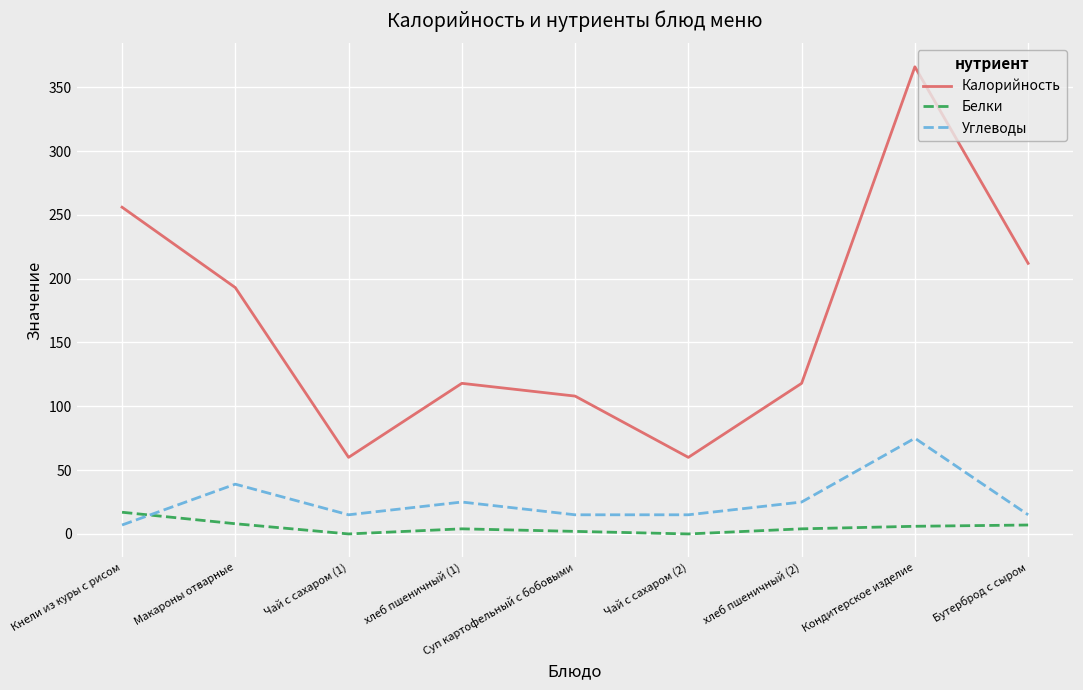

Which category has the highest value across all series?

Кондитерское изделие